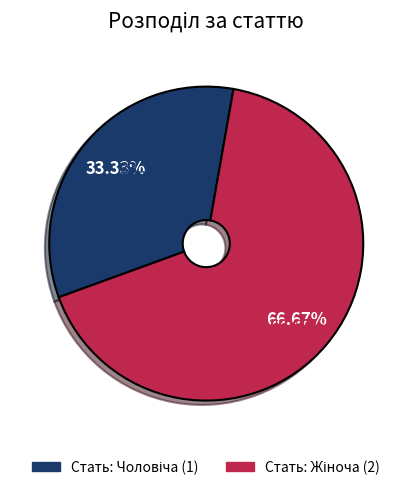

What percentage is the Чоловіча slice, to the nearest percent?

33%